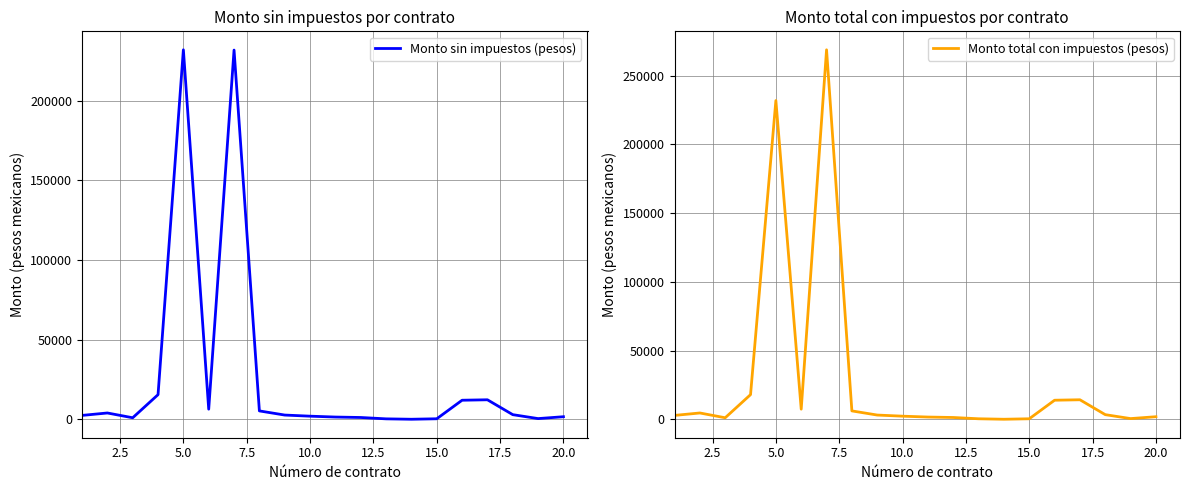

What is the maximum value shown in the chart?

268812.6